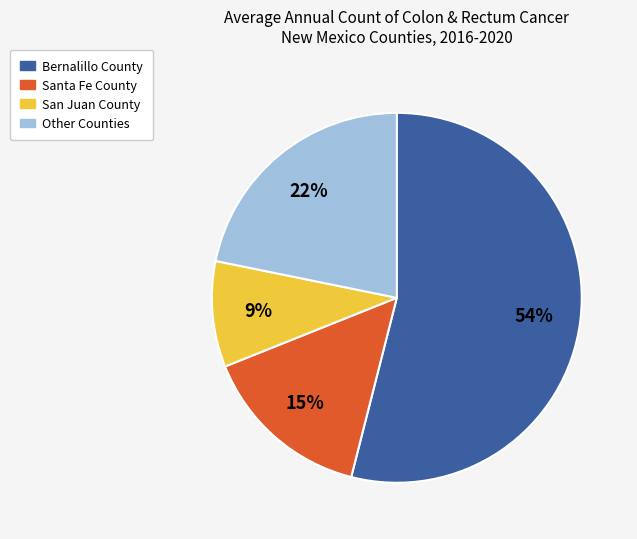

Does any single category account for the majority?

Yes